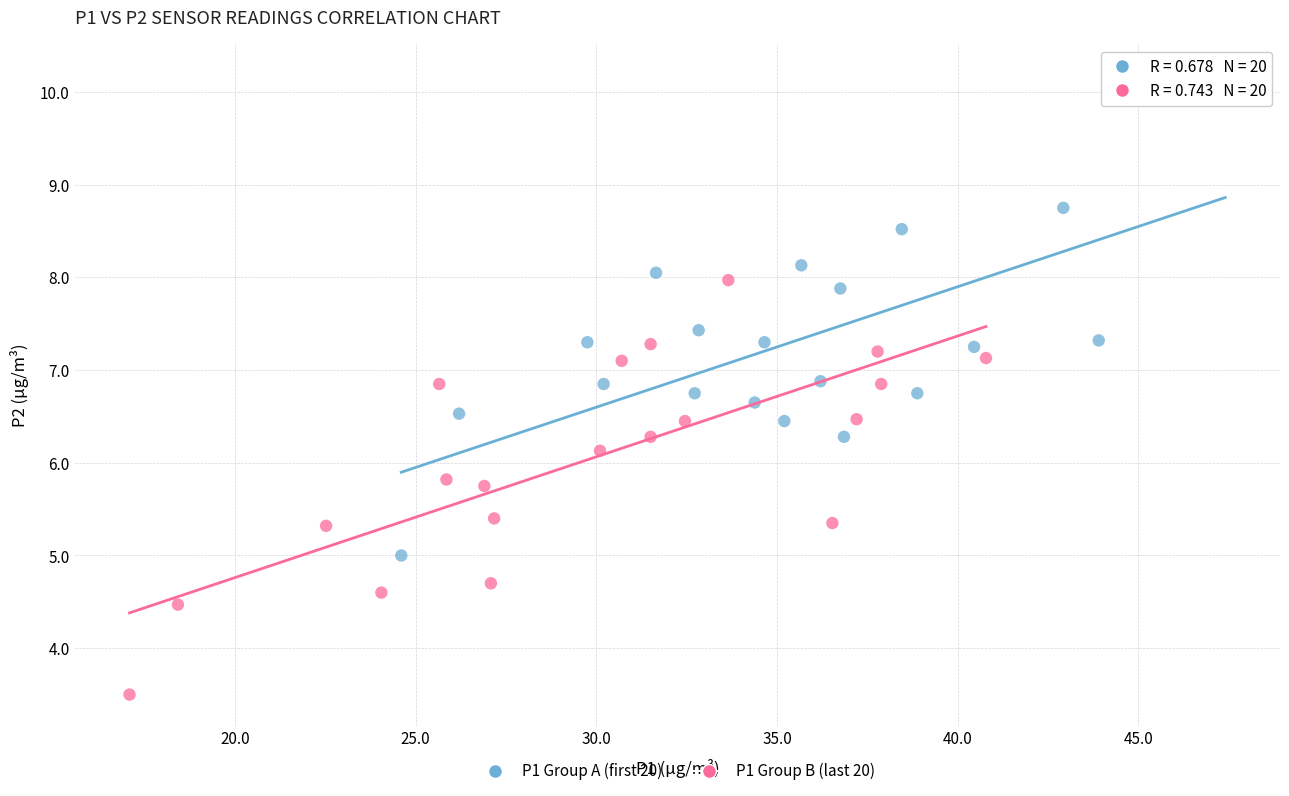

Which series has the largest Y range (max minus min)?

P1 Group A (first 20)